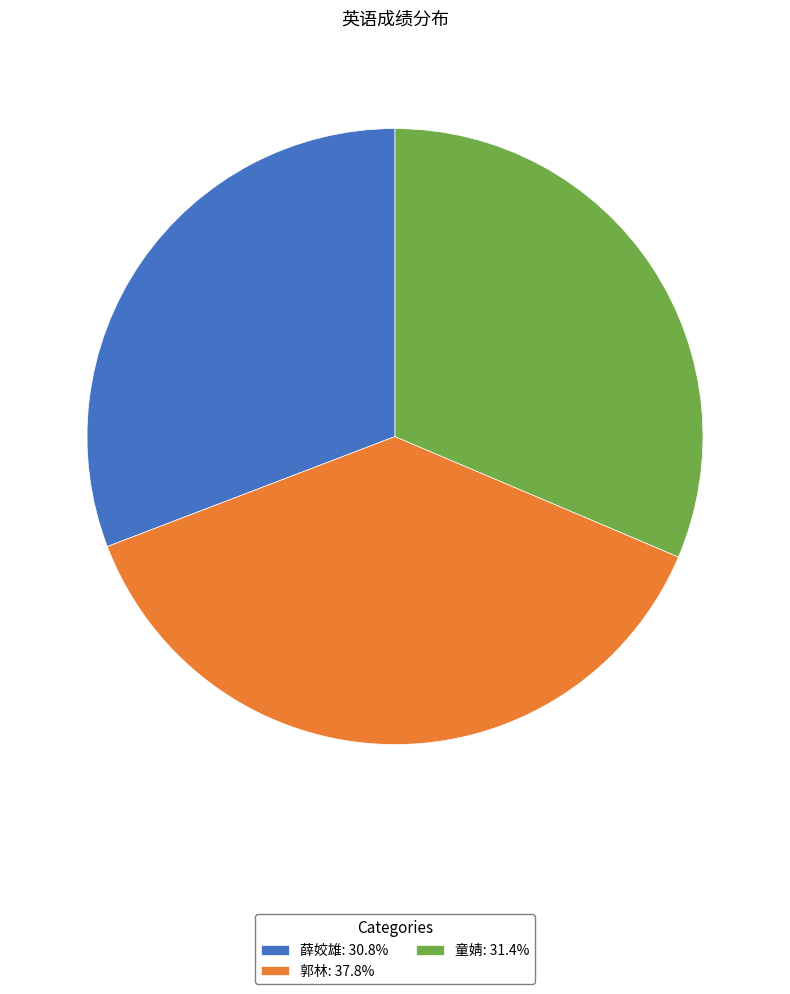

Approximately how many times larger is the value at 郭林: 37.8% compared to 童婧: 31.4%?

1.2